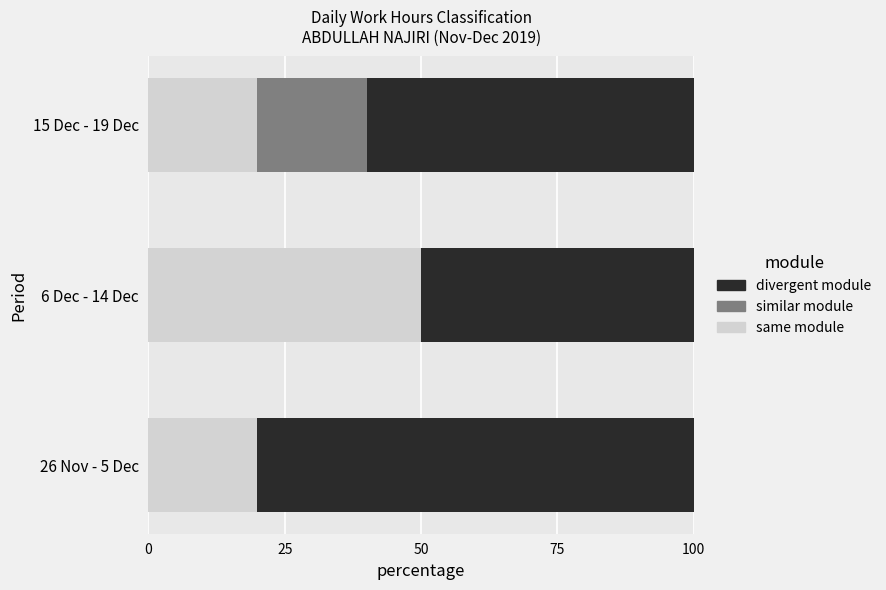

What is the sum of the same module values at 6 Dec - 14 Dec and 26 Nov - 5 Dec?

70